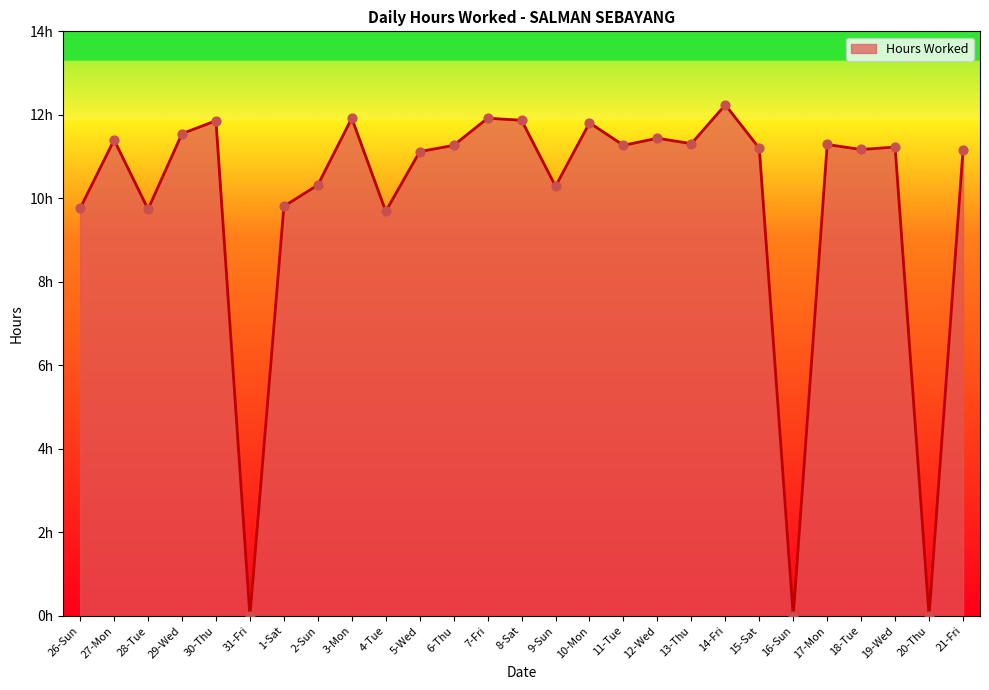

What is the change in value from 26-Sun to 16-Sun?

-9.8